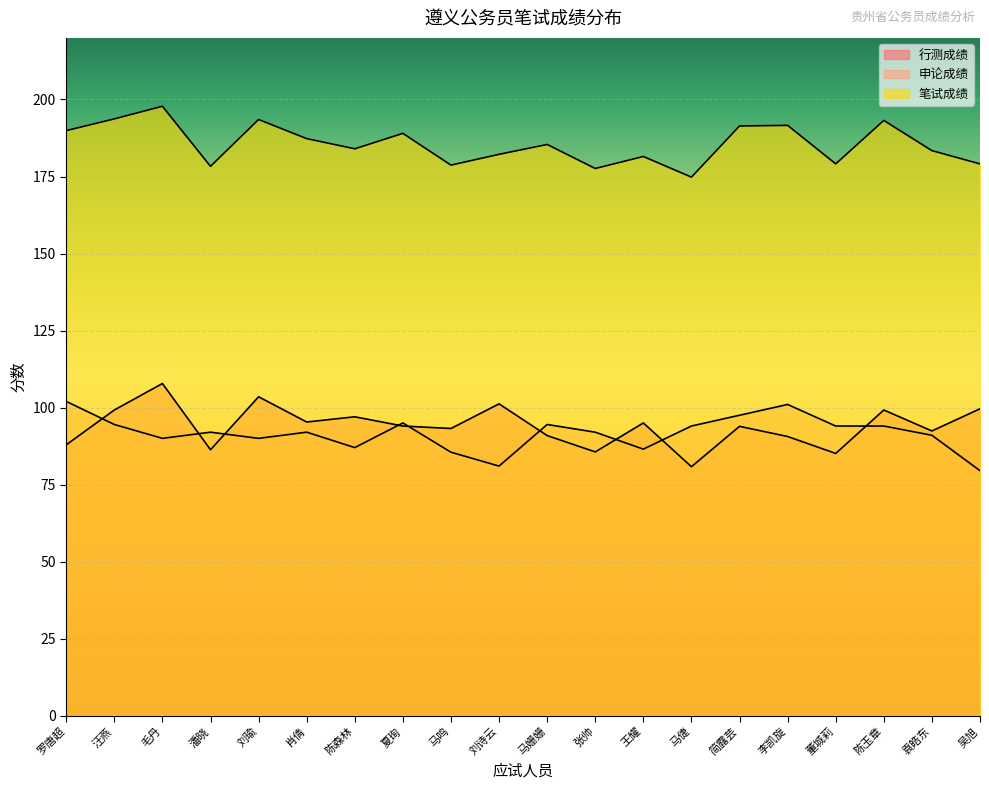

What is the maximum value shown in the chart?

197.8